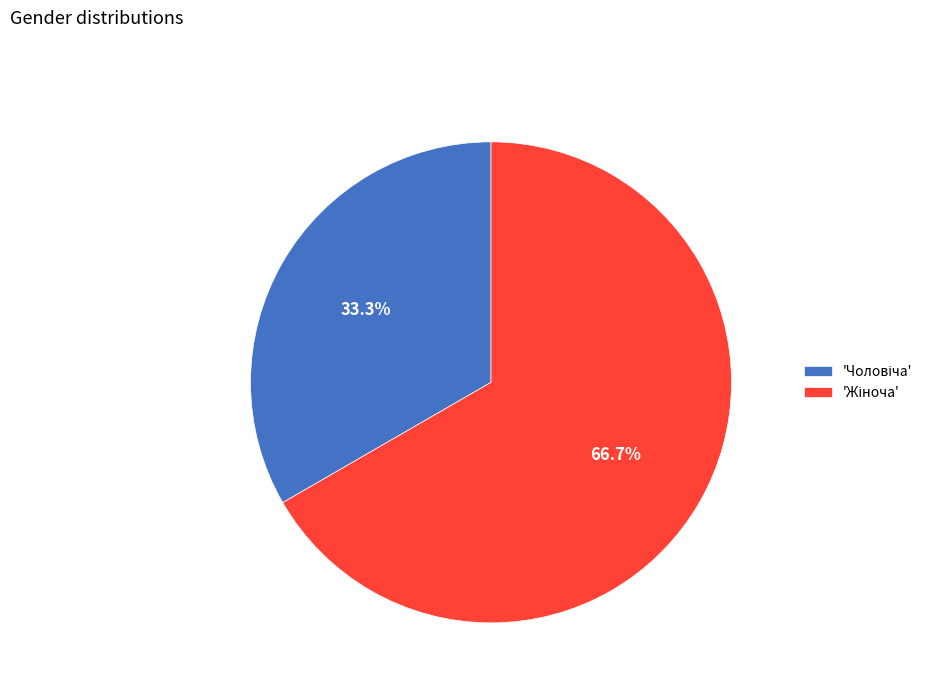

Does any single category account for the majority?

Yes